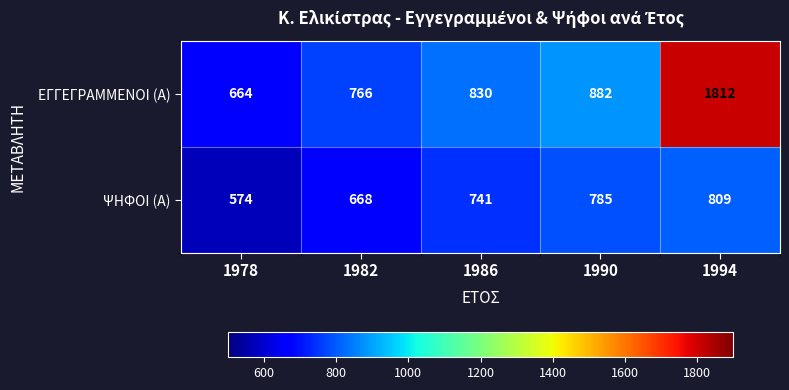

What is the total value across all series at 1986?

1571